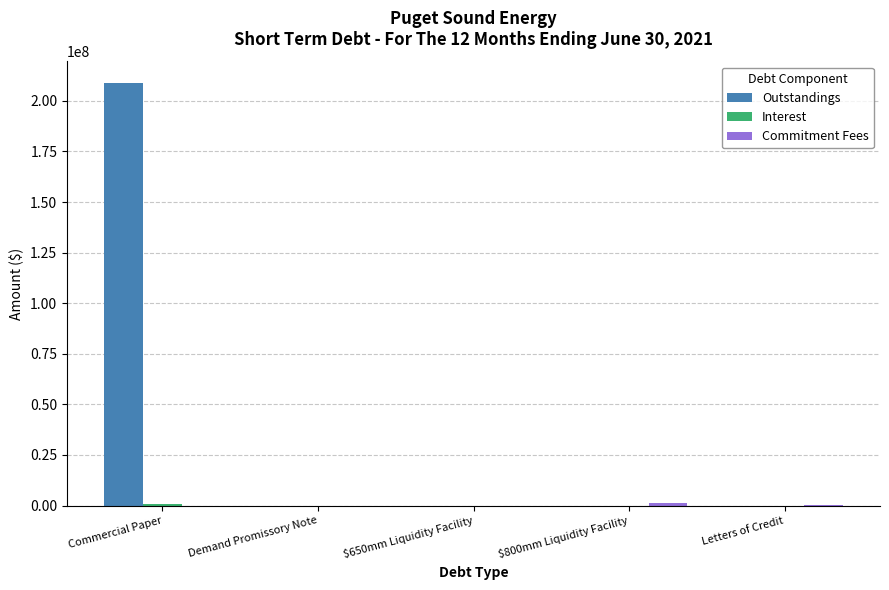

The Outstandings series shows 209019356.1 at Commercial Paper. True or false?

True